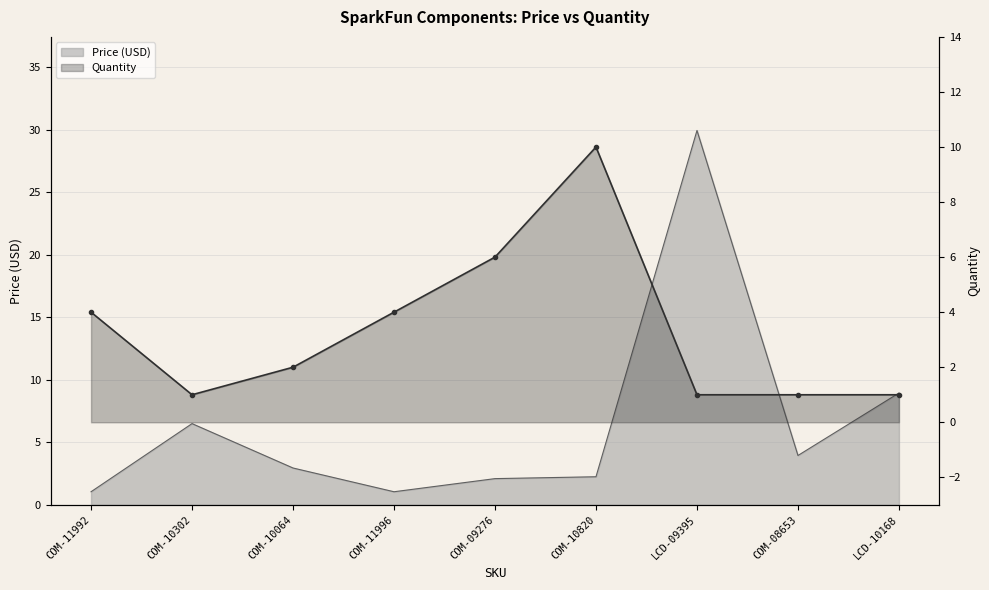

At which category does Quantity reach its first local peak?

COM-10820